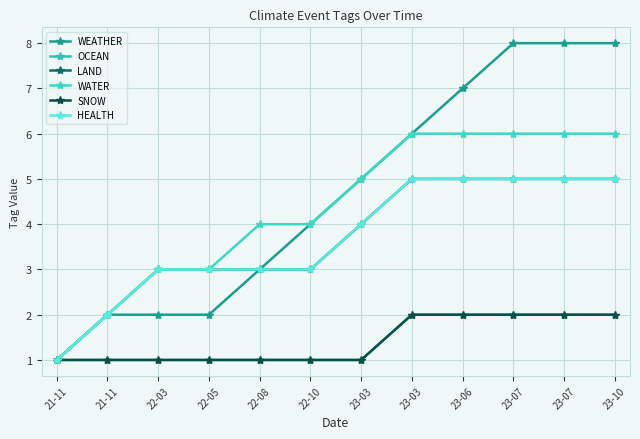

What is the lowest value of the OCEAN series?

1